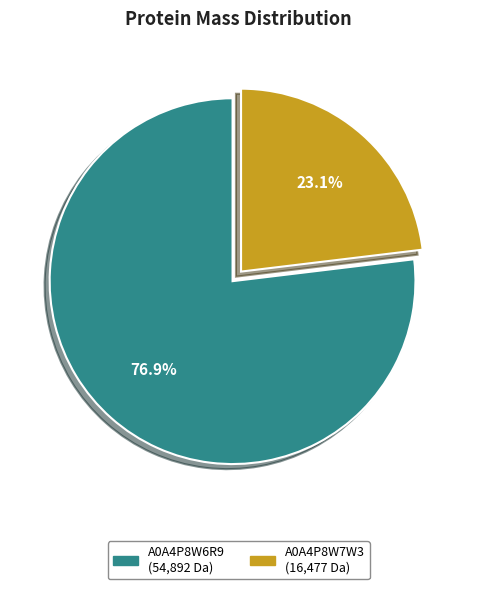

Is there any slice that represents more than half of the pie?

Yes